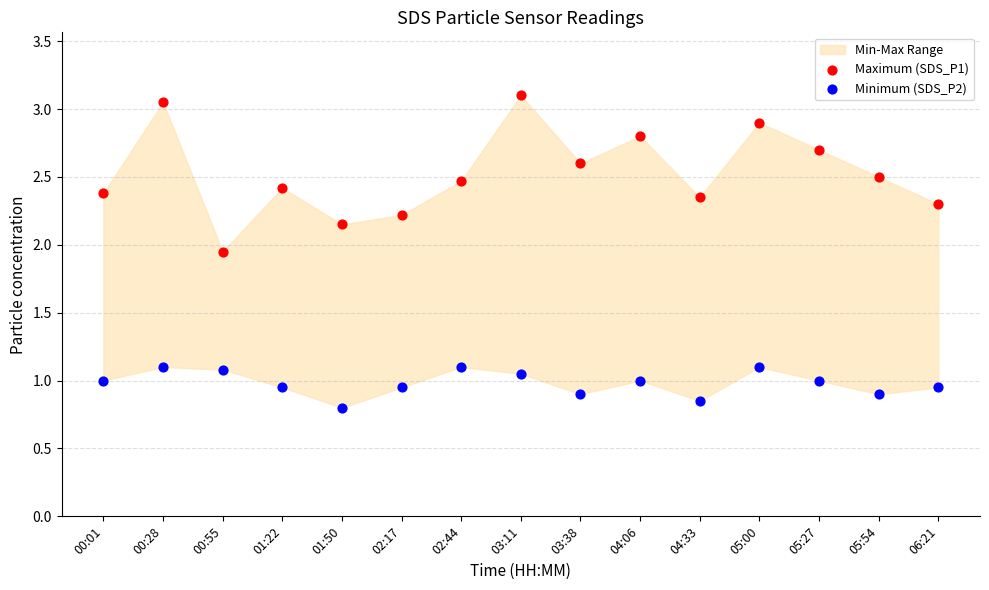

Which series reaches the minimum Y coordinate?

Minimum (SDS_P2)